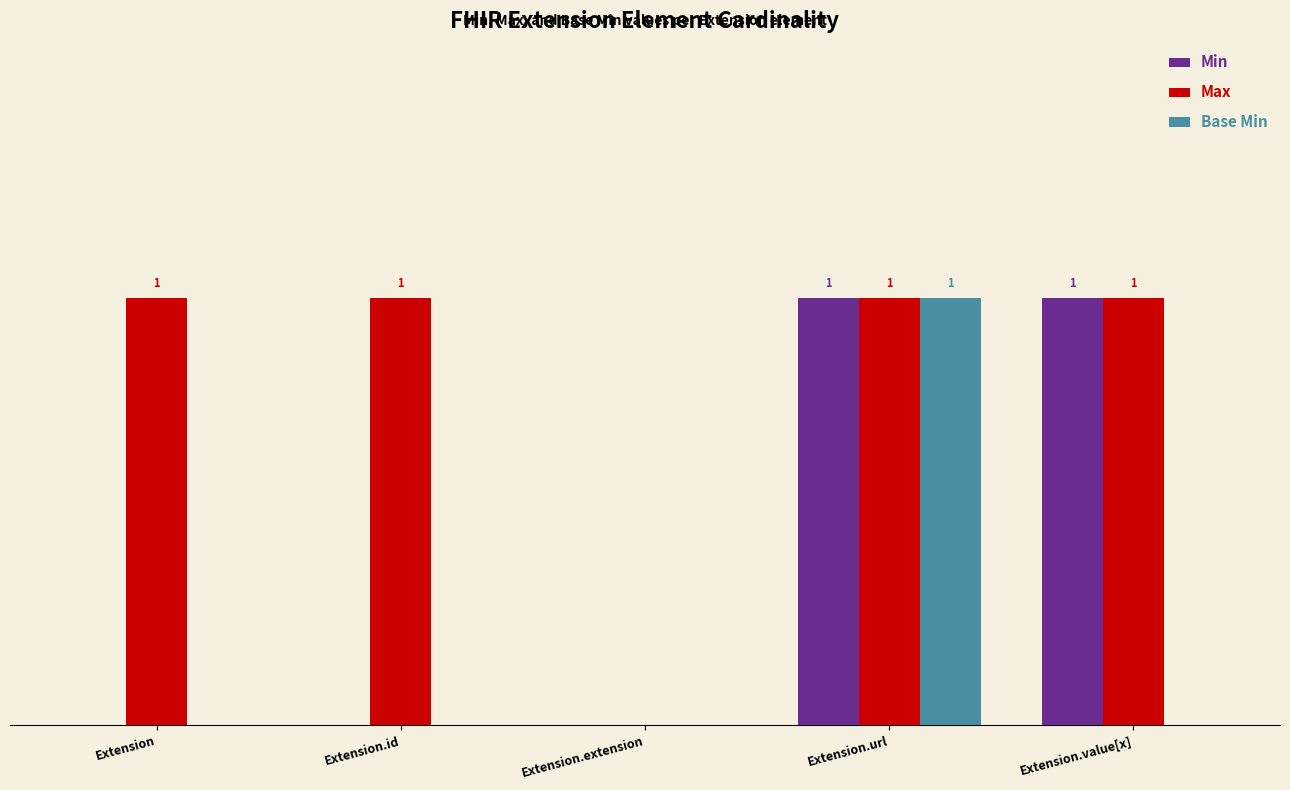

Does the chart contain stacked bars?

No